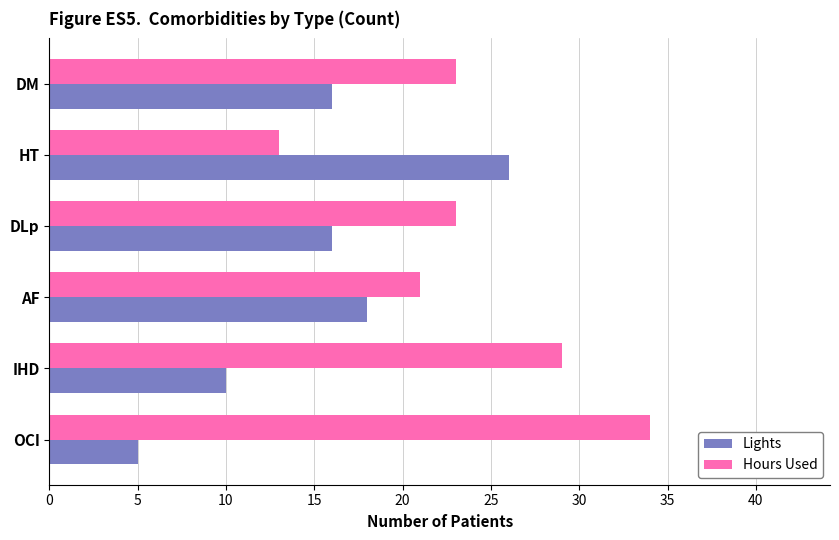

How many categories are shown in the chart?

6